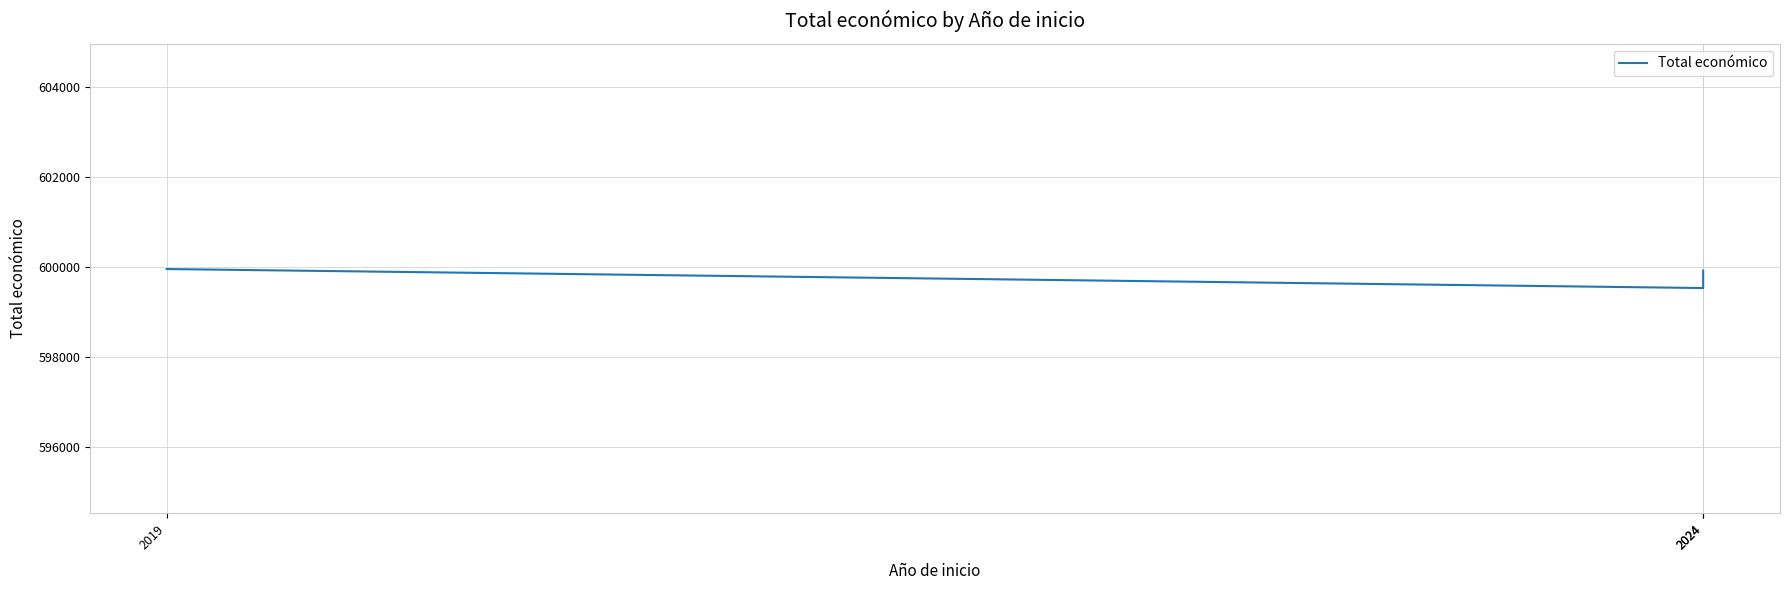

Is it true that the value at 2024 is 599927?

True